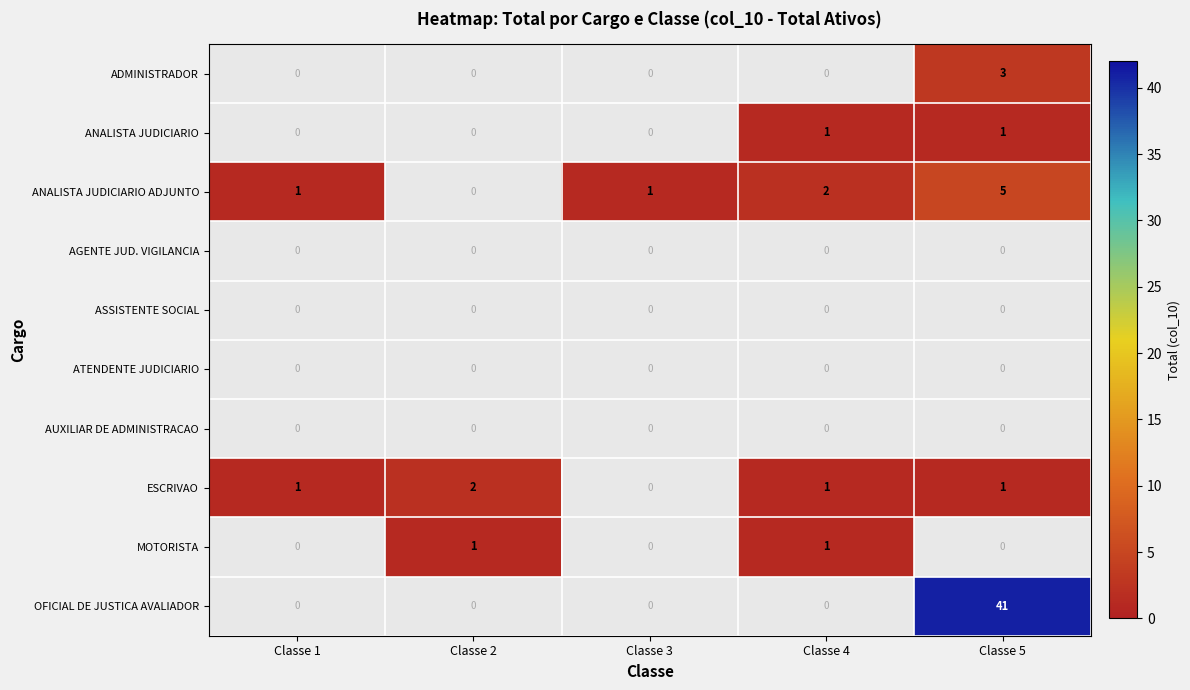

True or false: ANALISTA JUDICIARIO ADJUNTO has a value of 1 at Classe 1.

True